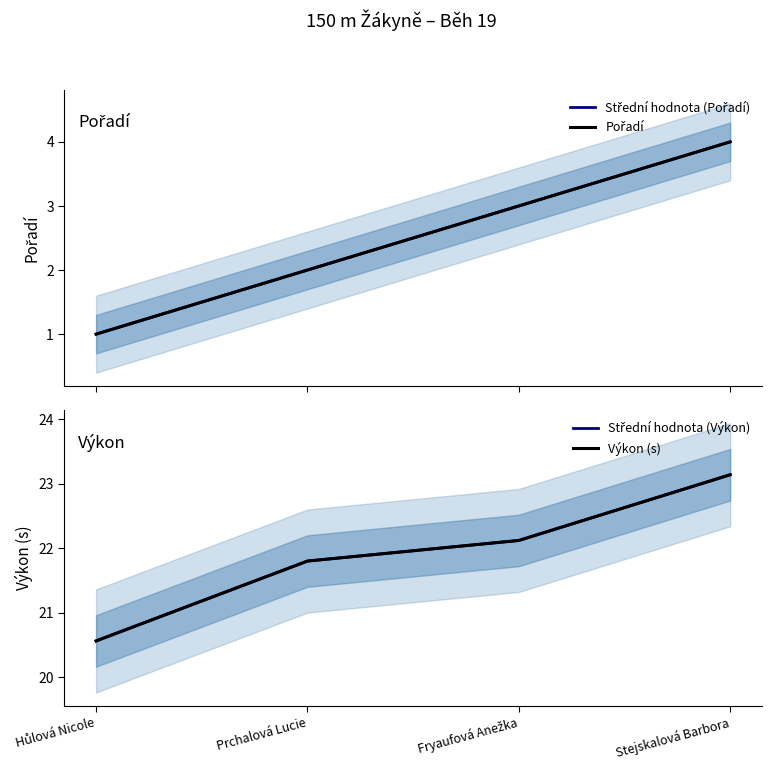

Reading left to right, what are all the values shown in this chart?

Střední hodnota (Pořadí): 1.0	2.0	3.0	4.0
Pořadí: 1.0	2.0	3.0	4.0
Střední hodnota (Výkon): 20.6	21.8	22.1	23.1
Výkon (s): 20.6	21.8	22.1	23.1